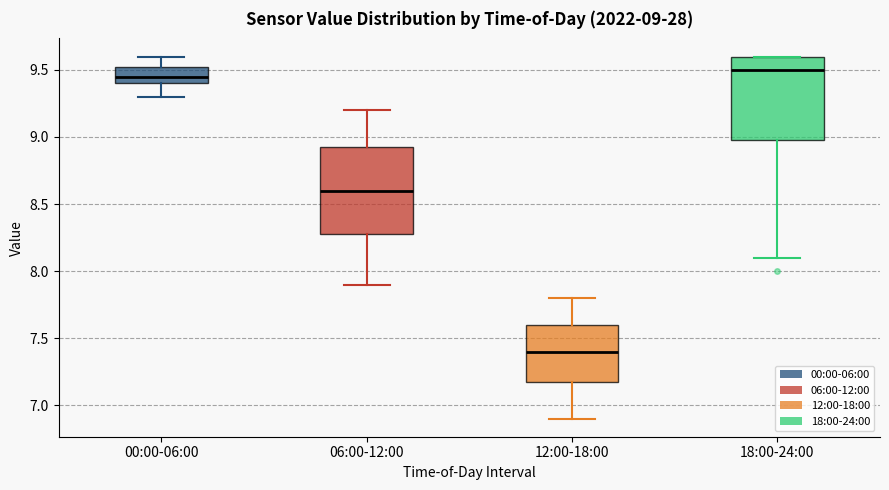

Which box's median line is the lowest?

12:00-18:00